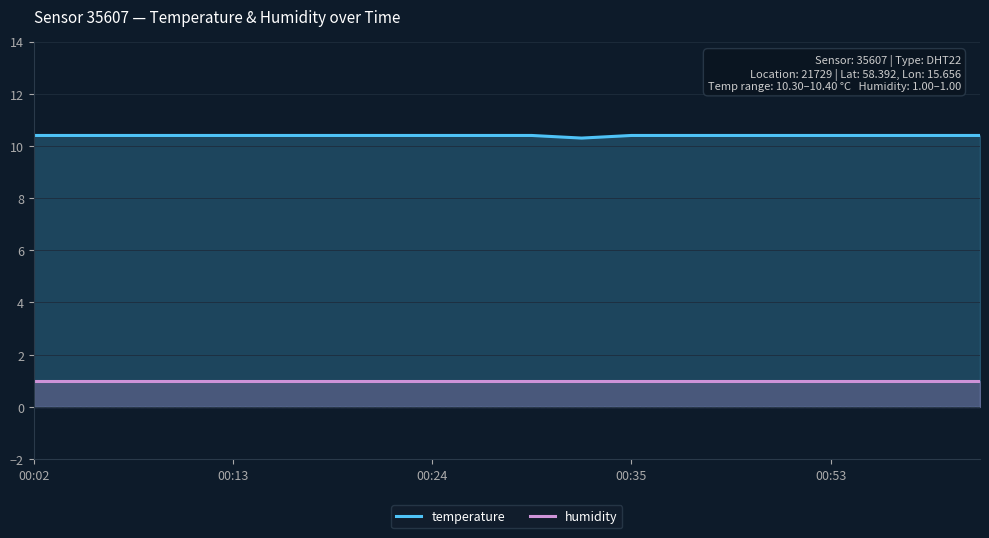

Count the temperature values in the range 10 to 11.

20